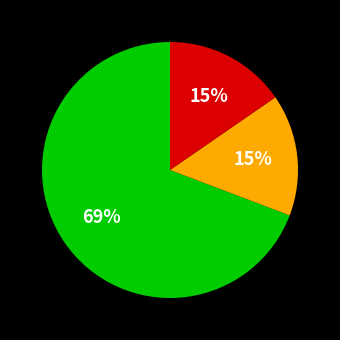

To the nearest percent, what is the average slice percentage?

33%